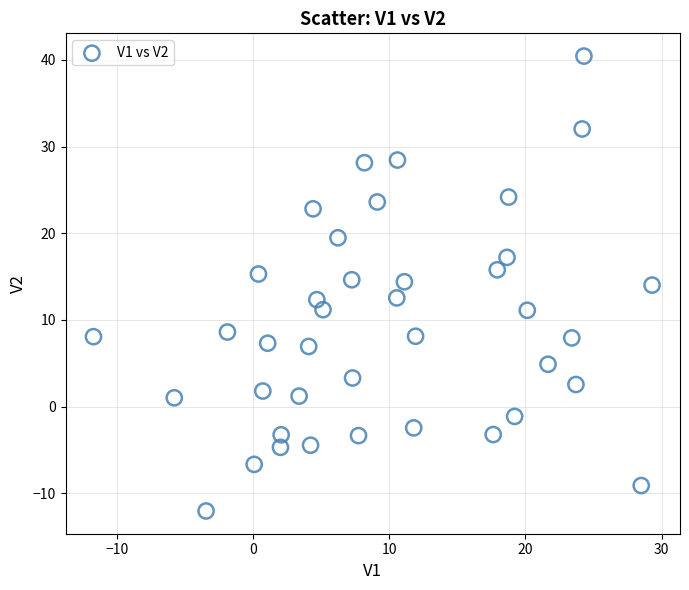

What is the range of X values (max minus min)?

41.0